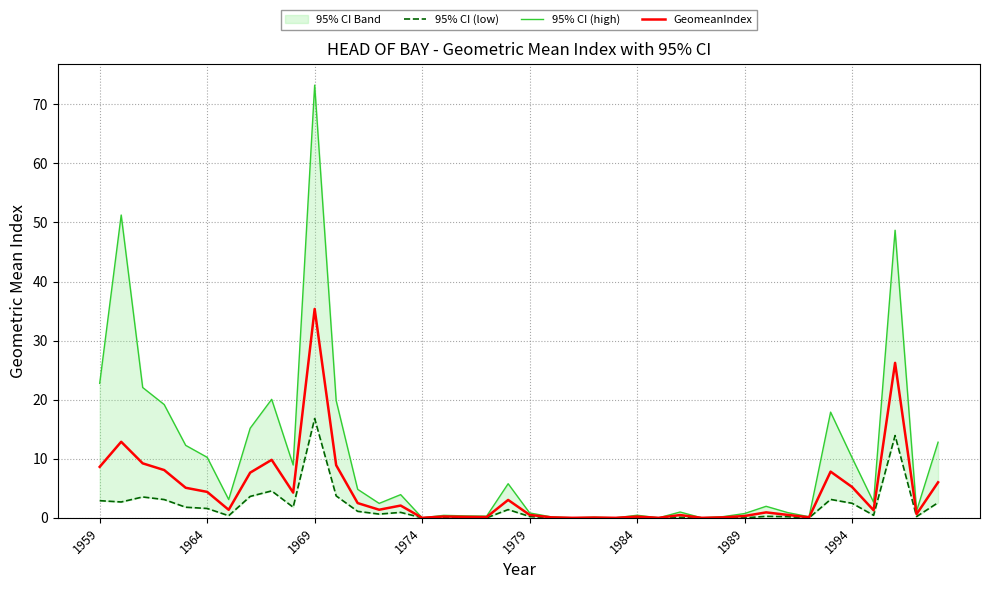

What is the highest value of the GeomeanIndex series?

35.4